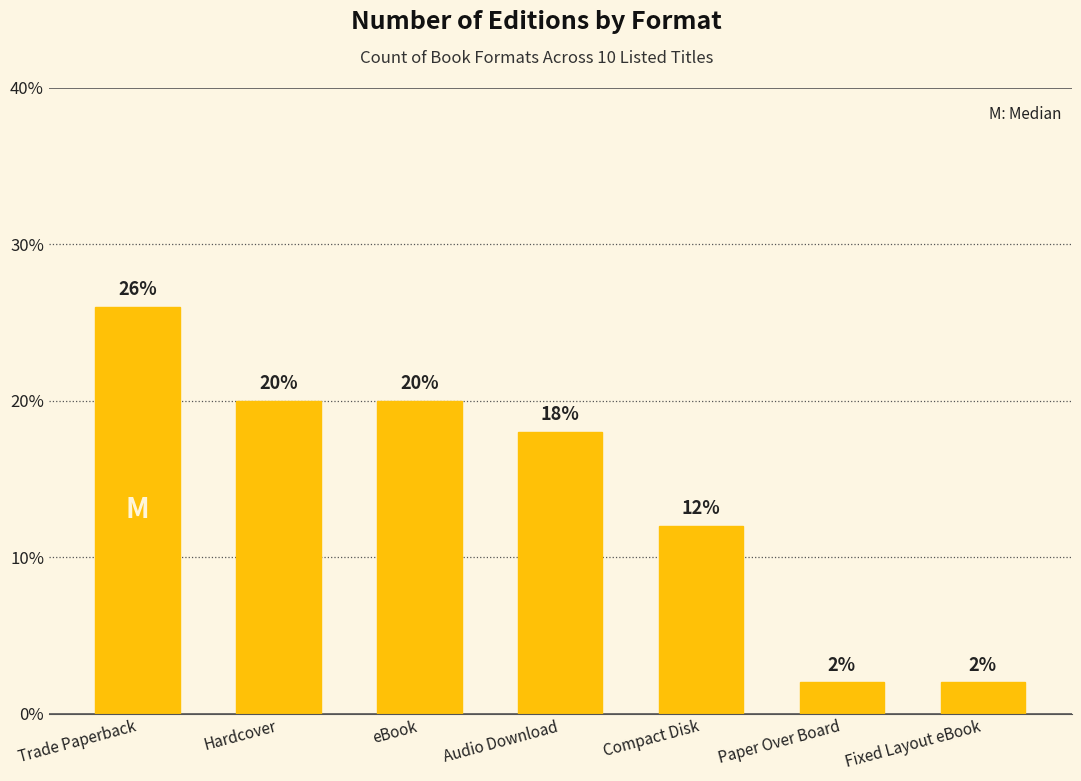

What is the change in value from Hardcover to Compact Disk?

-8